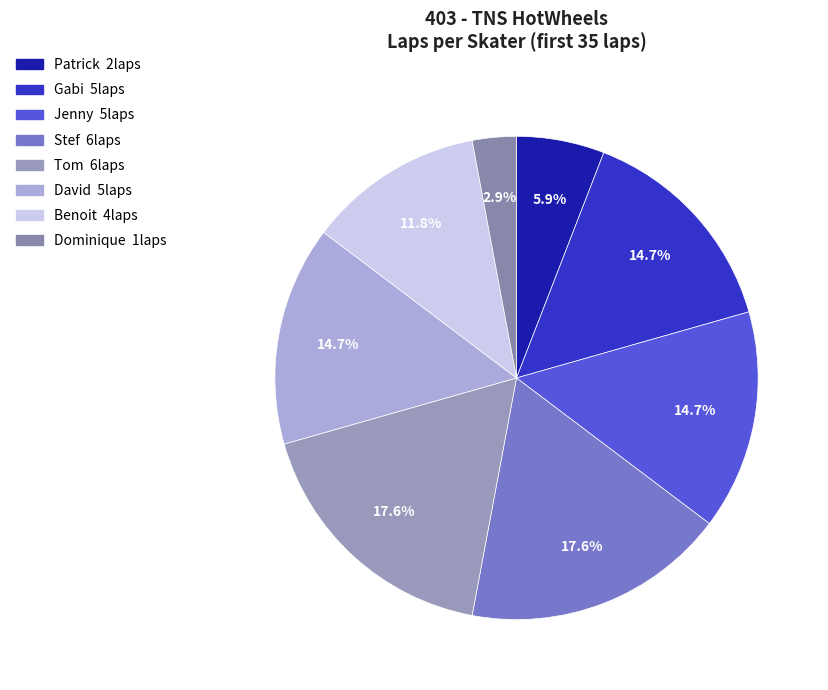

Which slice is the largest?

Stef